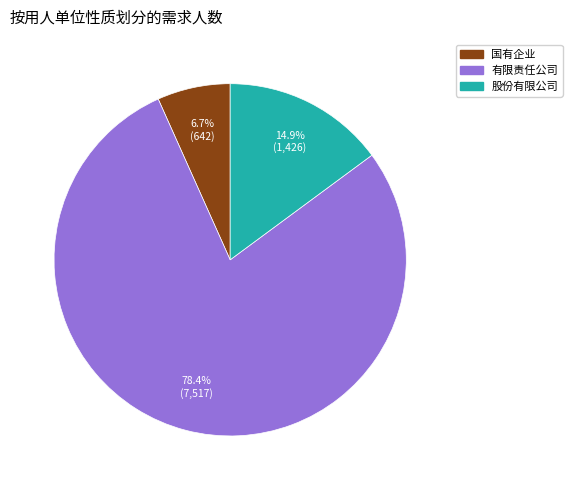

To the nearest percent, what percentage of the pie is 有限责任公司?

78%